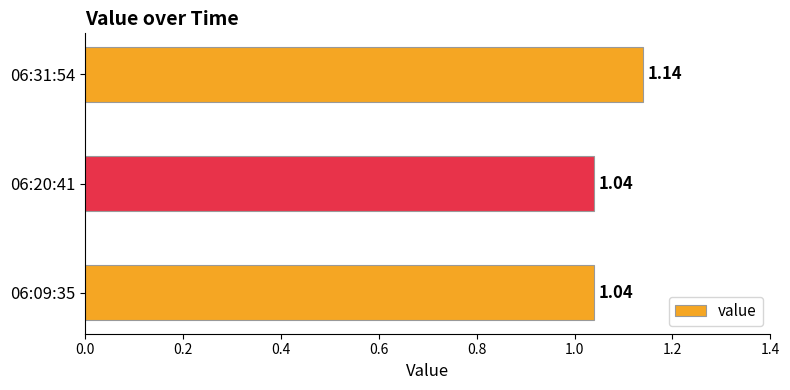

What is the sum of all values?

3.2